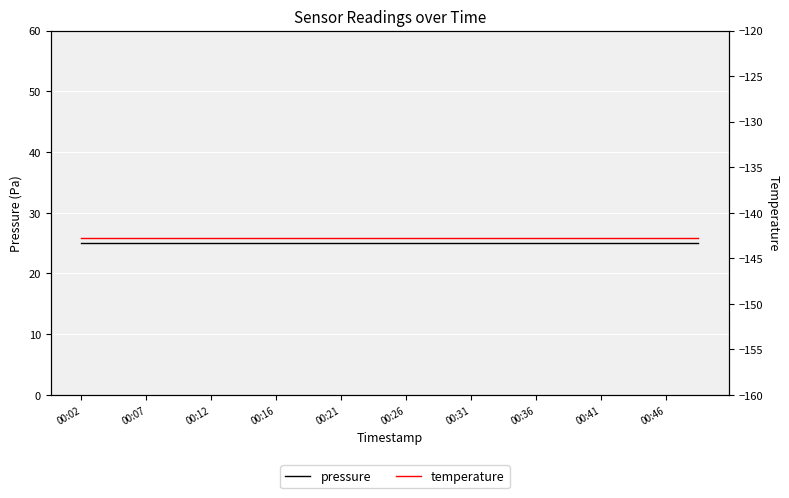

What is the label of the 14th point from the right?

00:16